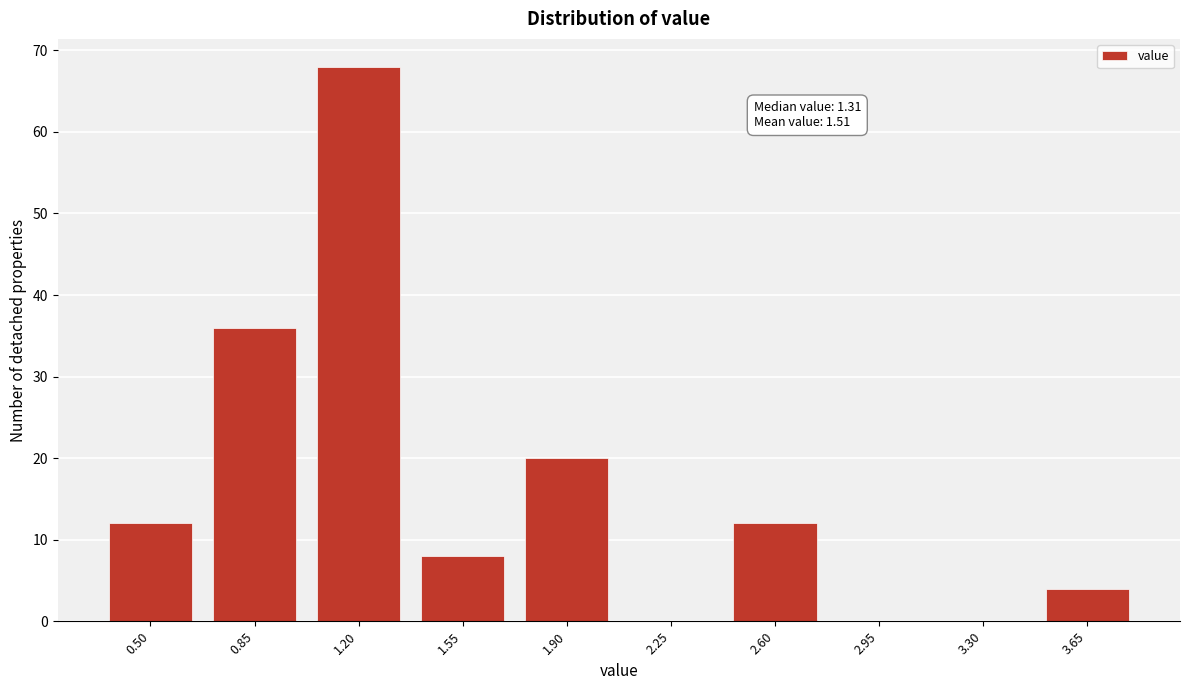

Reading right to left, what are all the values shown in this chart?

3.65=4	3.30=0	2.95=0	2.60=12	2.25=0	1.90=20	1.55=8	1.20=68	0.85=36	0.50=12